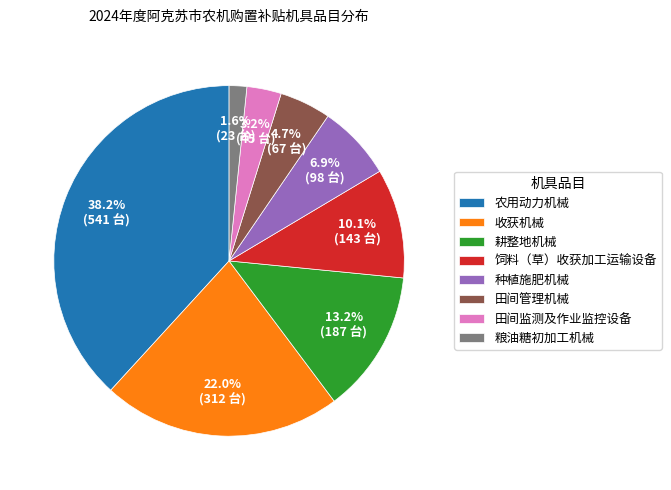

Does 饲料（草）收获加工运输设备 represent more than half of the total?

No